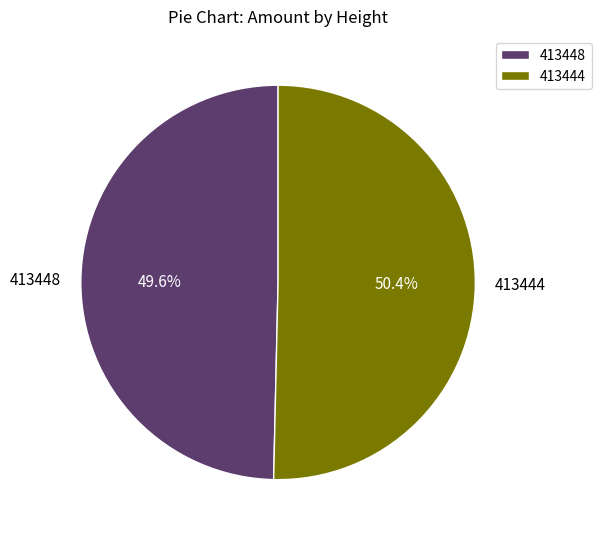

Which slice is the largest?

413444